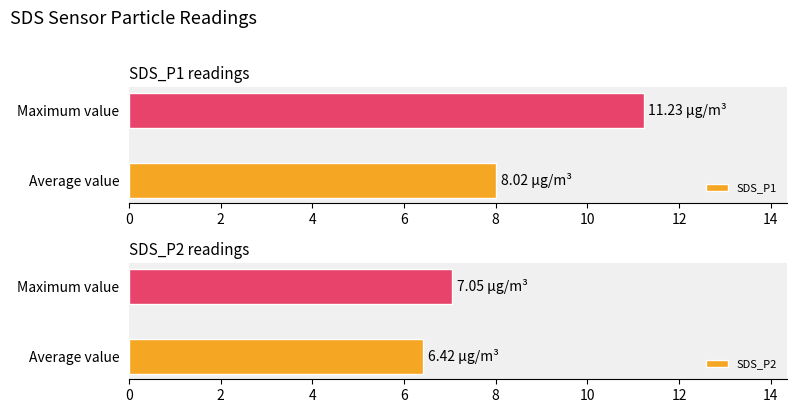

How many groups of bars are there?

2